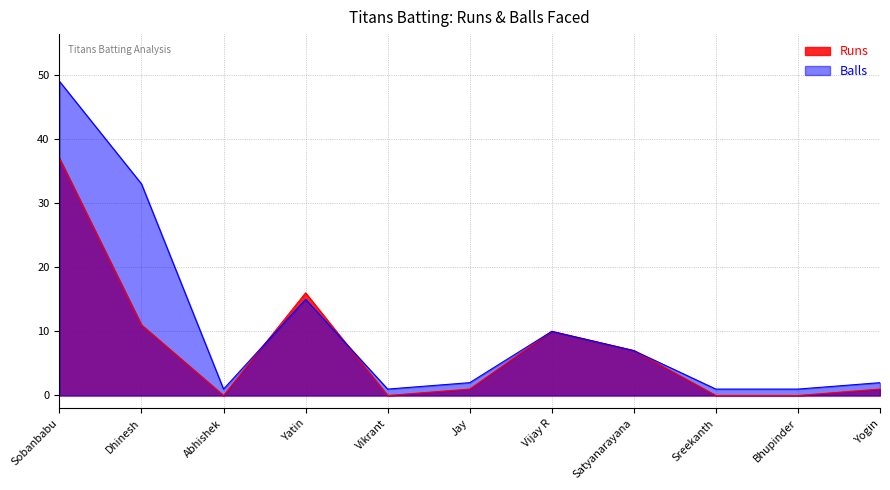

The Runs series shows 16 at Yatin. True or false?

True